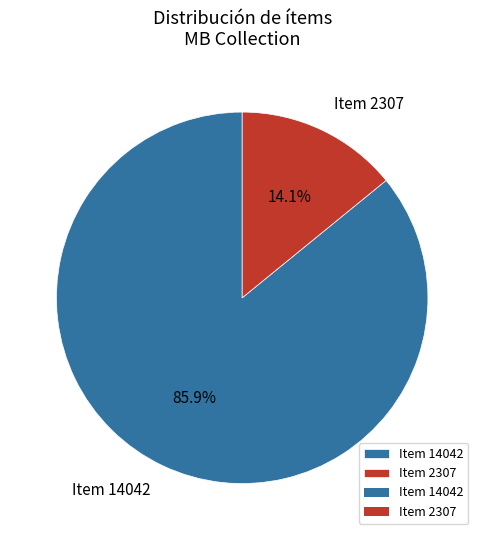

Between Item 2307 and Item 14042, which is larger?

Item 14042